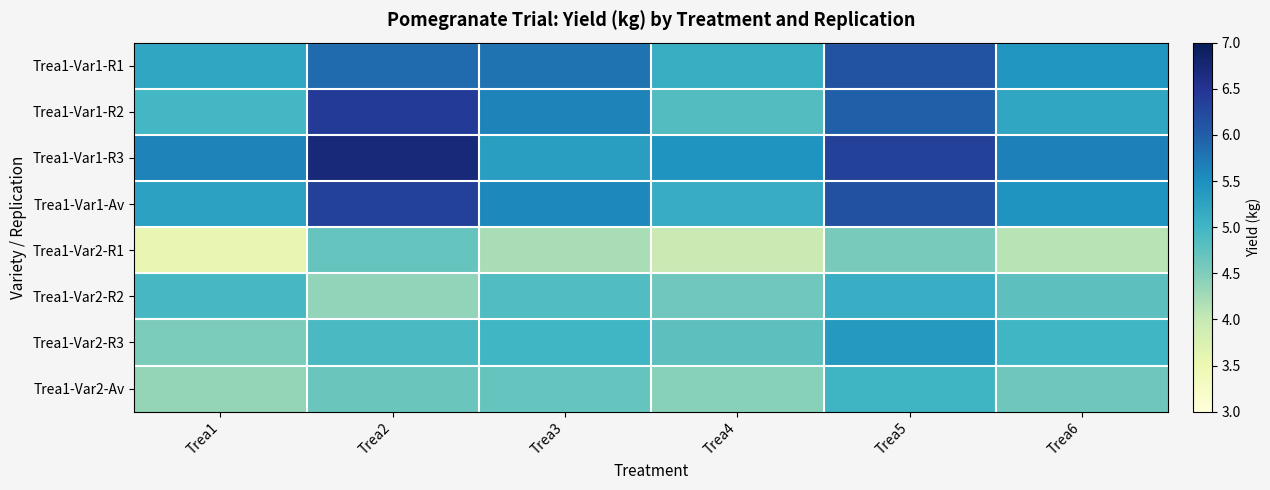

Reading right to left, what are all the values shown in this chart?

Trea1-Var1-R1: Trea6=5.4	Trea5=6.1	Trea4=5.1	Trea3=5.8	Trea2=5.9	Trea1=5.2
Trea1-Var1-R2: Trea6=5.2	Trea5=6.0	Trea4=4.8	Trea3=5.6	Trea2=6.4	Trea1=5.0
Trea1-Var1-R3: Trea6=5.7	Trea5=6.3	Trea4=5.5	Trea3=5.3	Trea2=6.7	Trea1=5.6
Trea1-Var1-Av: Trea6=5.4	Trea5=6.2	Trea4=5.1	Trea3=5.6	Trea2=6.3	Trea1=5.3
Trea1-Var2-R1: Trea6=4.1	Trea5=4.5	Trea4=4.0	Trea3=4.2	Trea2=4.7	Trea1=3.6
Trea1-Var2-R2: Trea6=4.8	Trea5=5.1	Trea4=4.6	Trea3=4.9	Trea2=4.4	Trea1=5.0
Trea1-Var2-R3: Trea6=5.0	Trea5=5.4	Trea4=4.8	Trea3=5.0	Trea2=4.9	Trea1=4.5
Trea1-Var2-Av: Trea6=4.6	Trea5=5.0	Trea4=4.5	Trea3=4.7	Trea2=4.7	Trea1=4.3